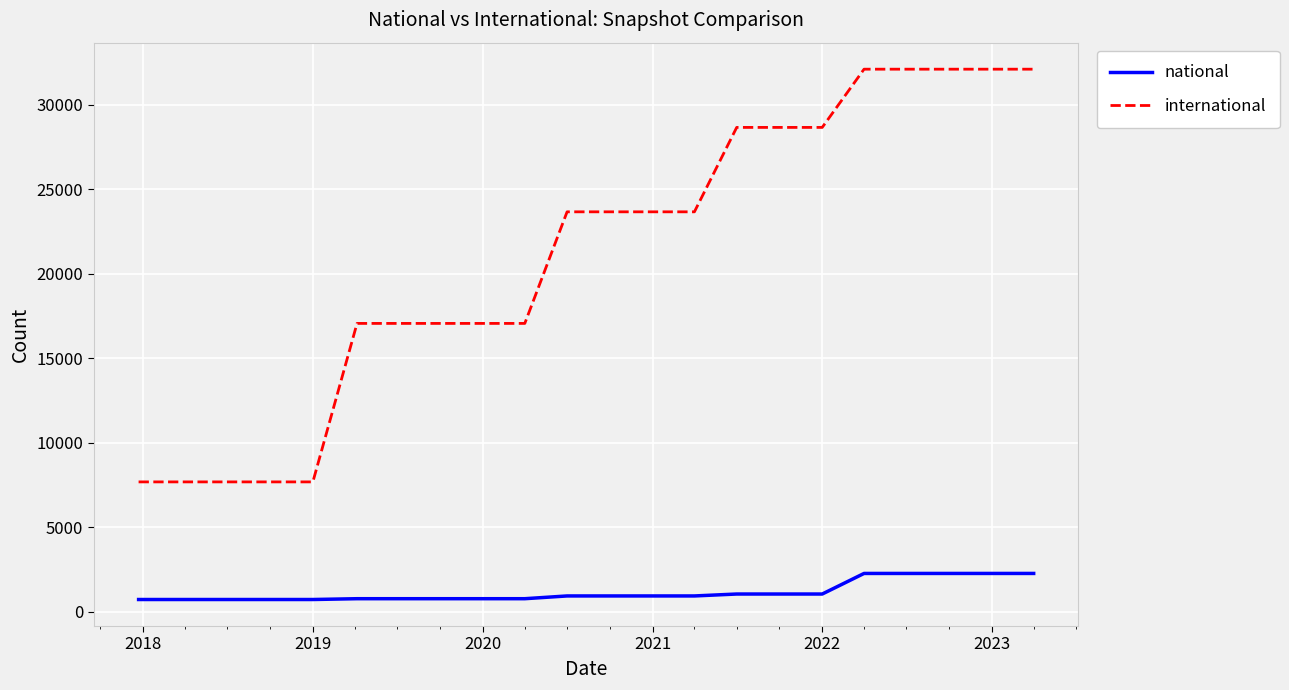

Which series has the largest total across all categories?

international